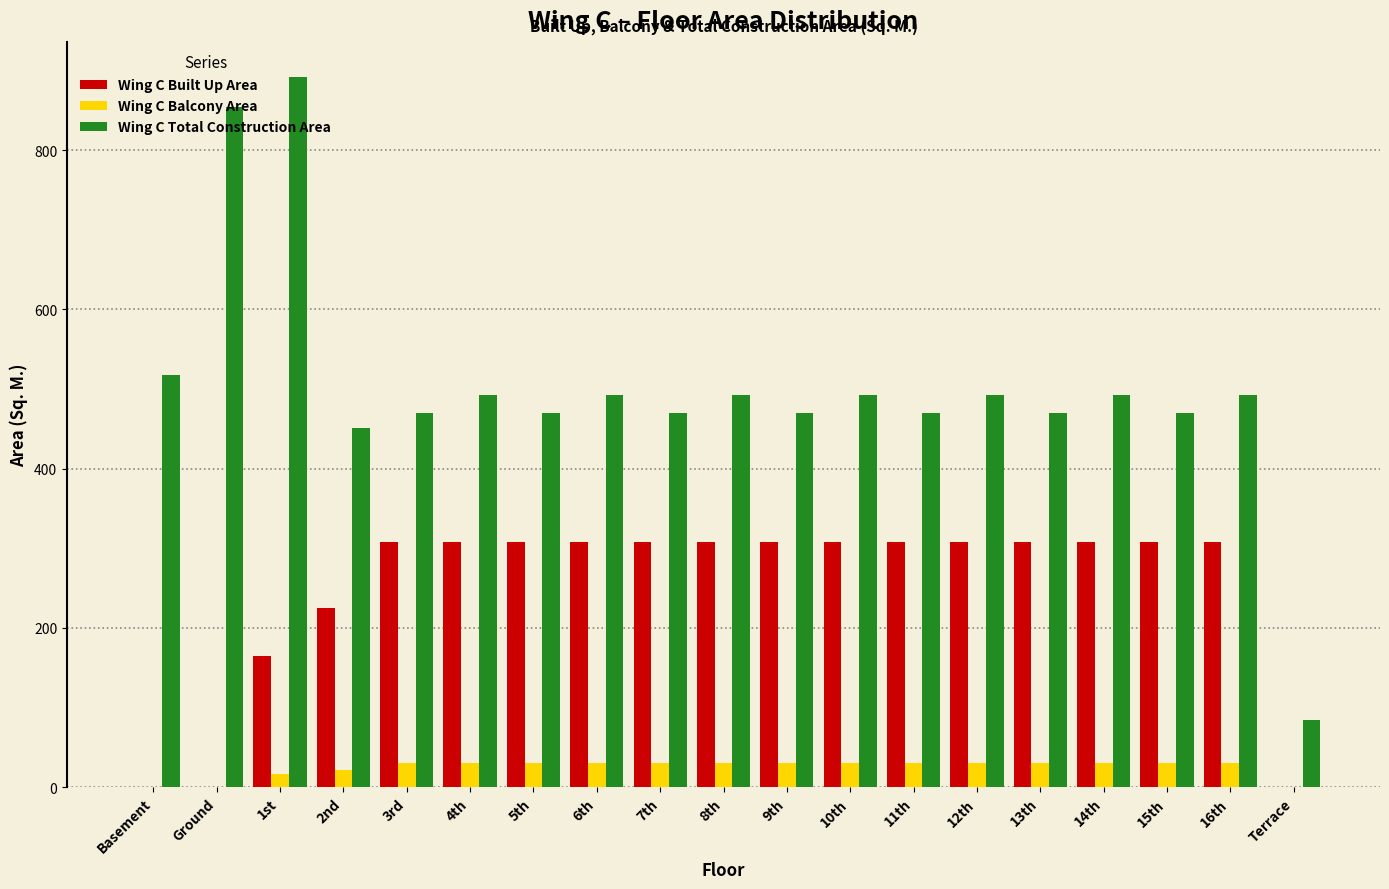

Which series has the largest total across all categories?

Wing C Total Construction Area